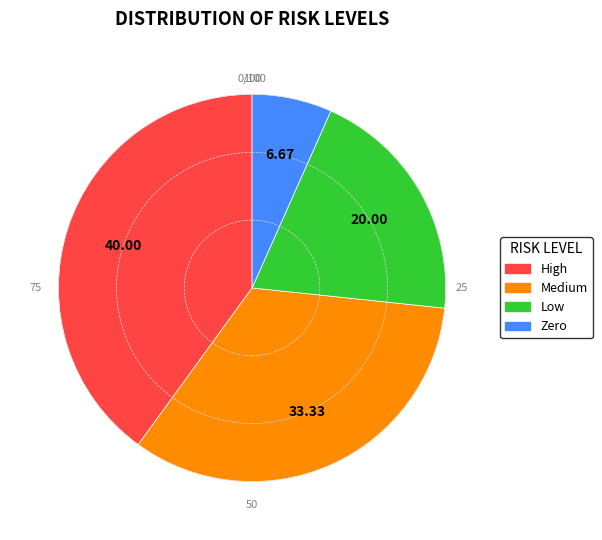

Rank the categories by value from lowest to highest.

Zero, Low, Medium, High